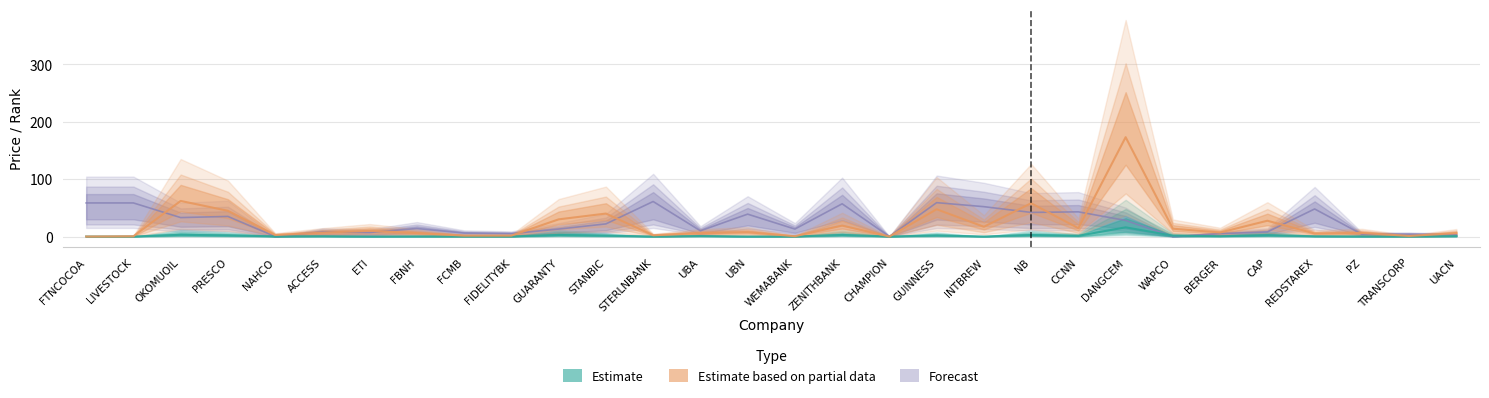

True or false: Forecast and Estimate intersect in this chart.

True